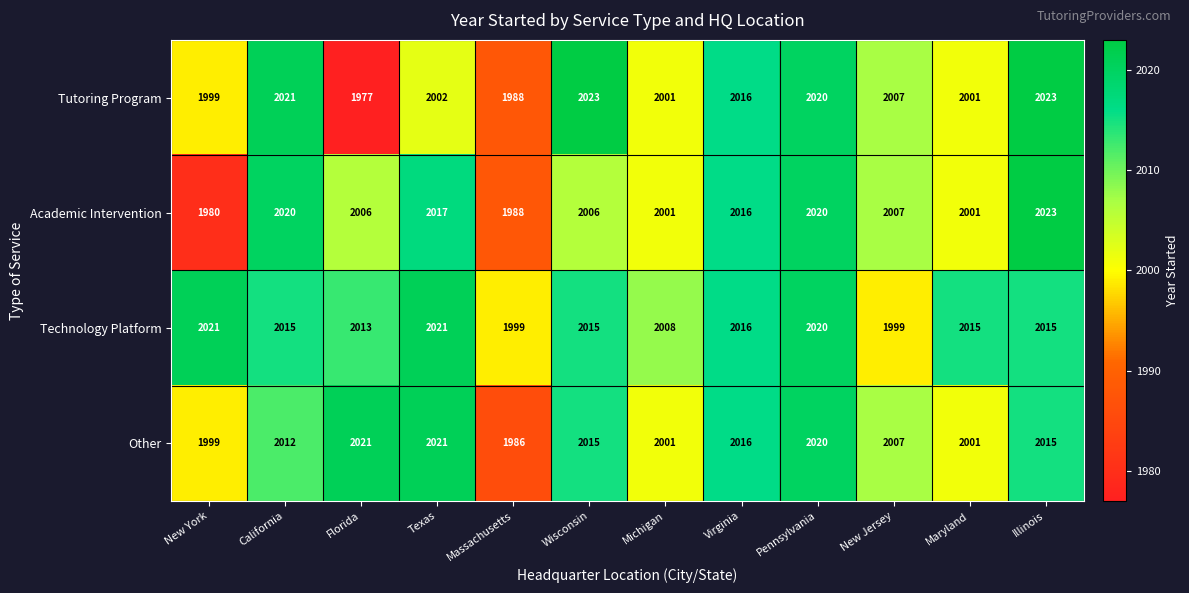

What is the average value of the Other series?

2010